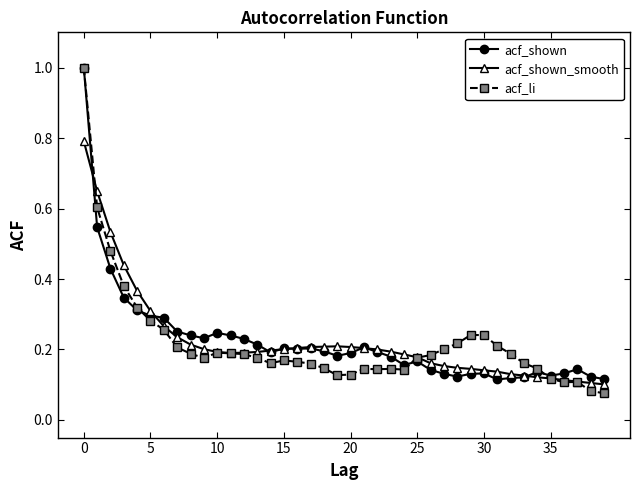

What is the greatest value displayed?

1.0